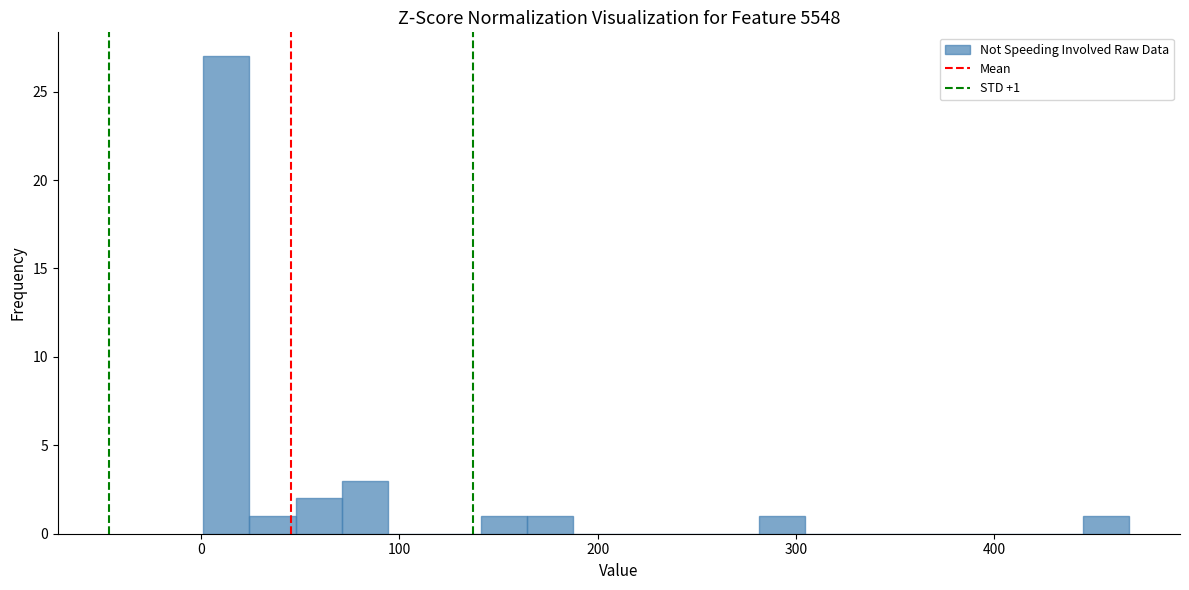

Around what value on the x-axis is the tallest bar? Give the approximate position of its centre, as read against the axis.

10